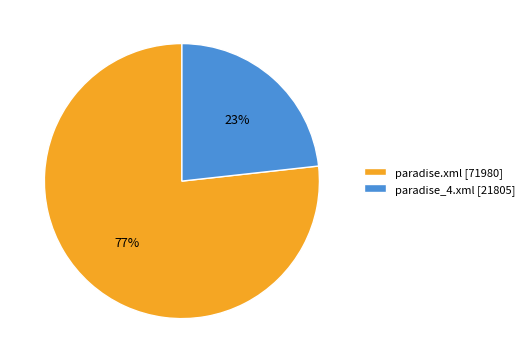

Do paradise.xml [71980] and paradise_4.xml [21805] together represent more than half of the pie?

Yes